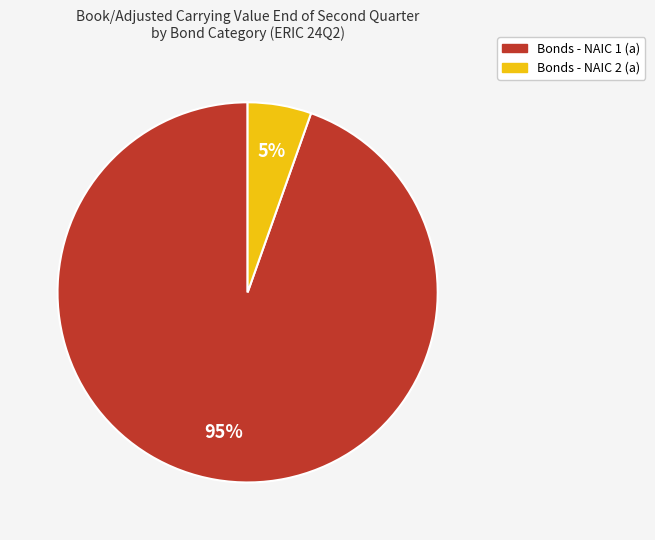

The Bonds - NAIC 1 (a) slice represents 95% of the pie. True or false?

True